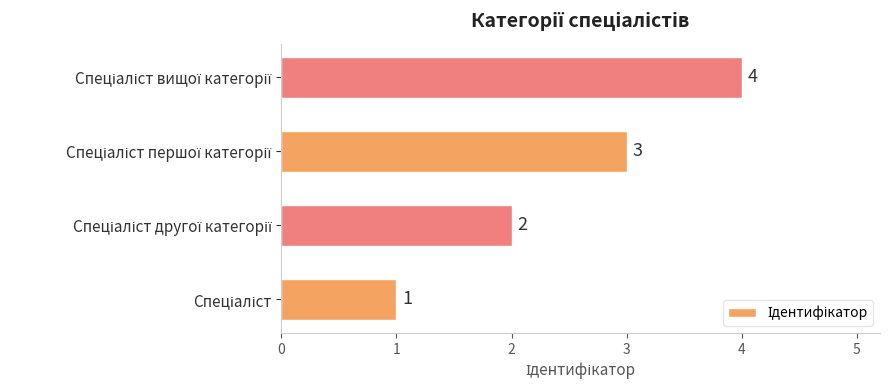

What is the difference between the maximum and minimum values?

3